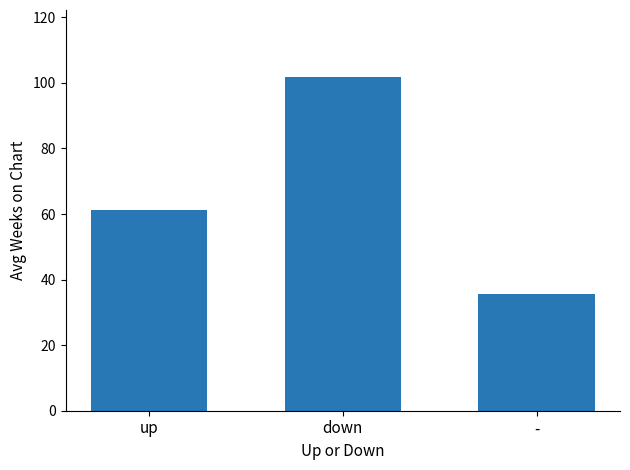

How many data points are less than 61?

1